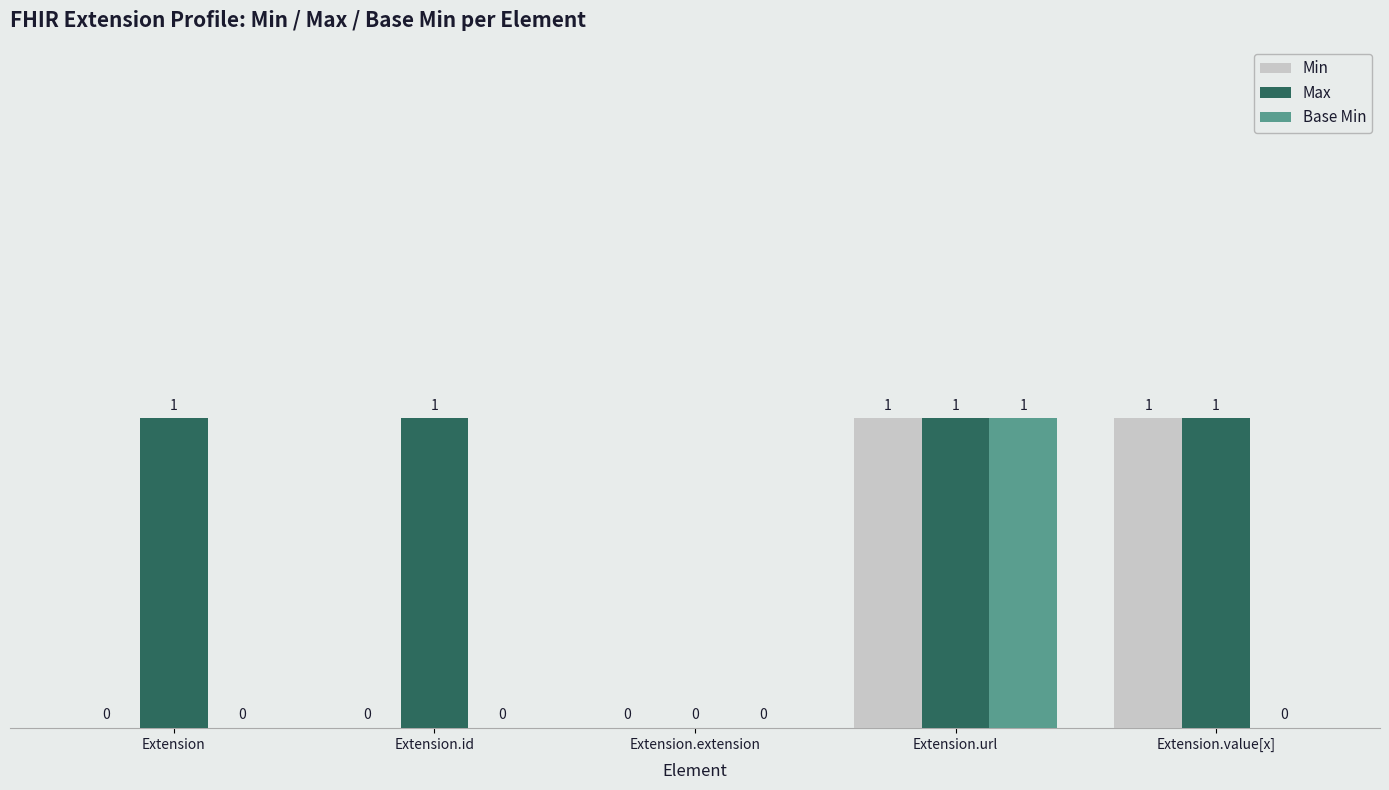

Reading right to left, list all the values displayed in this chart.

Min: Extension.value[x]=1	Extension.url=1	Extension.extension=0	Extension.id=0	Extension=0
Max: Extension.value[x]=1	Extension.url=1	Extension.extension=0	Extension.id=1	Extension=1
Base Min: Extension.value[x]=0	Extension.url=1	Extension.extension=0	Extension.id=0	Extension=0